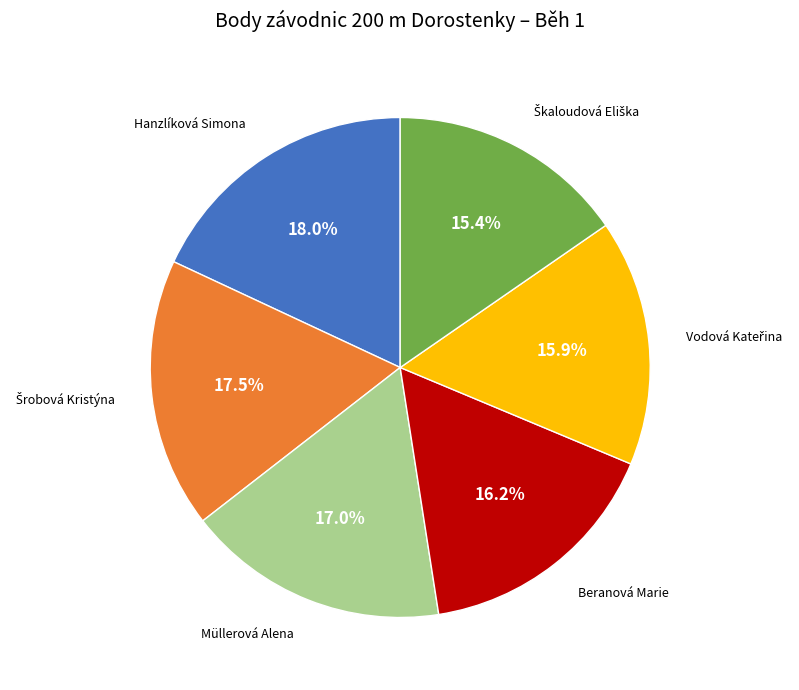

What is the largest slice in the pie chart?

Hanzlíková Simona